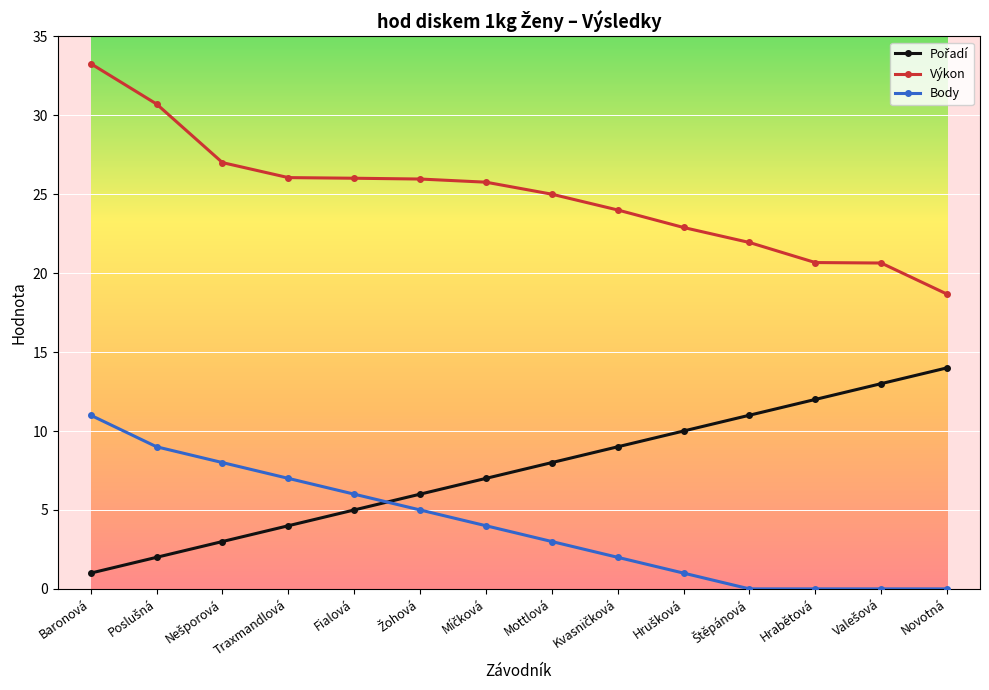

What is the spread (max minus min) of values at Baronová?

32.3